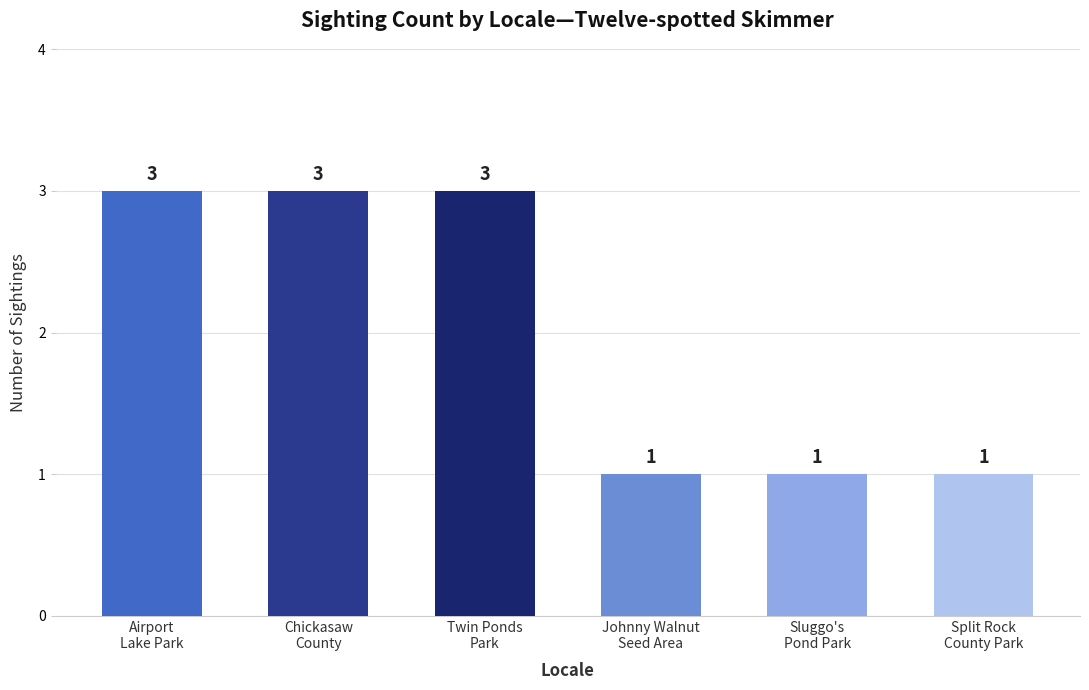

What is the sum of all values?

12